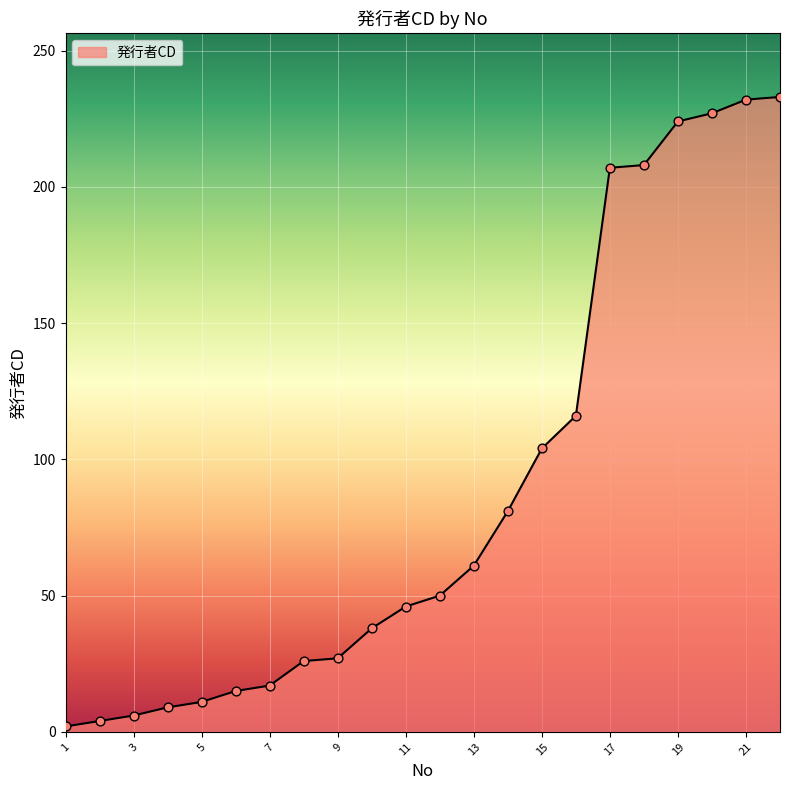

What is the maximum value shown in the chart?

233